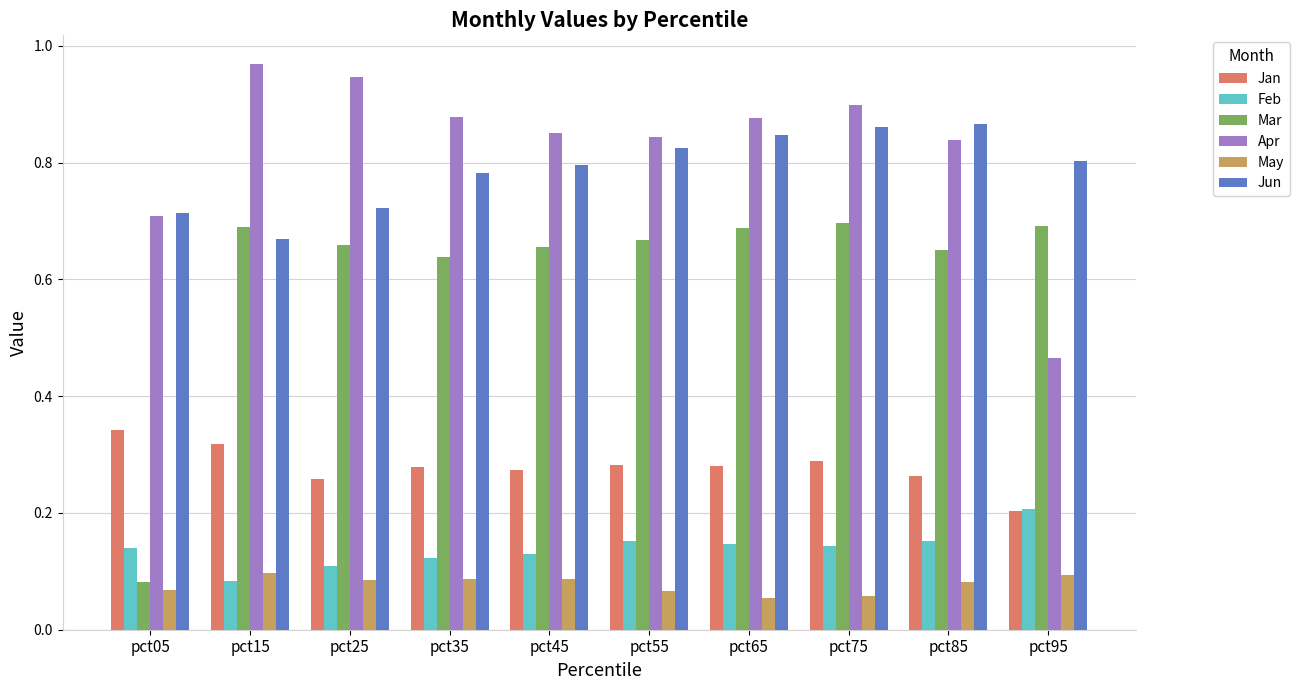

At which label is Jun closest to 0?

pct15